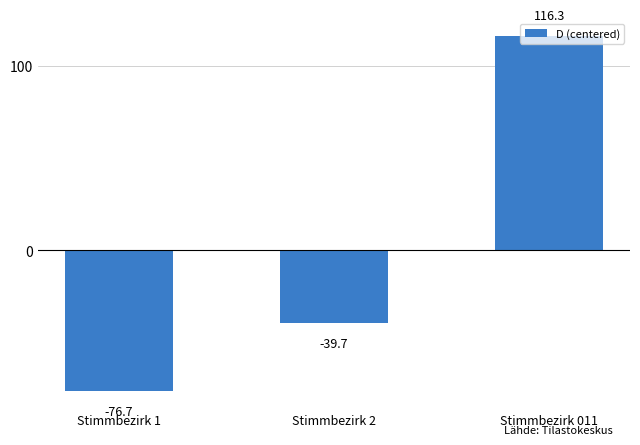

Between Stimmbezirk 2 and Stimmbezirk 1, which is larger?

Stimmbezirk 2